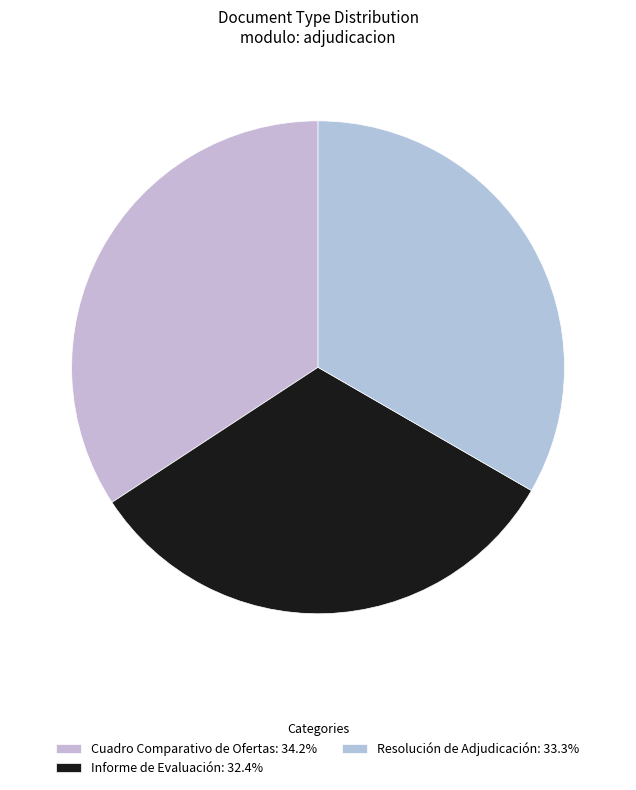

Count the number of slices in the pie.

3